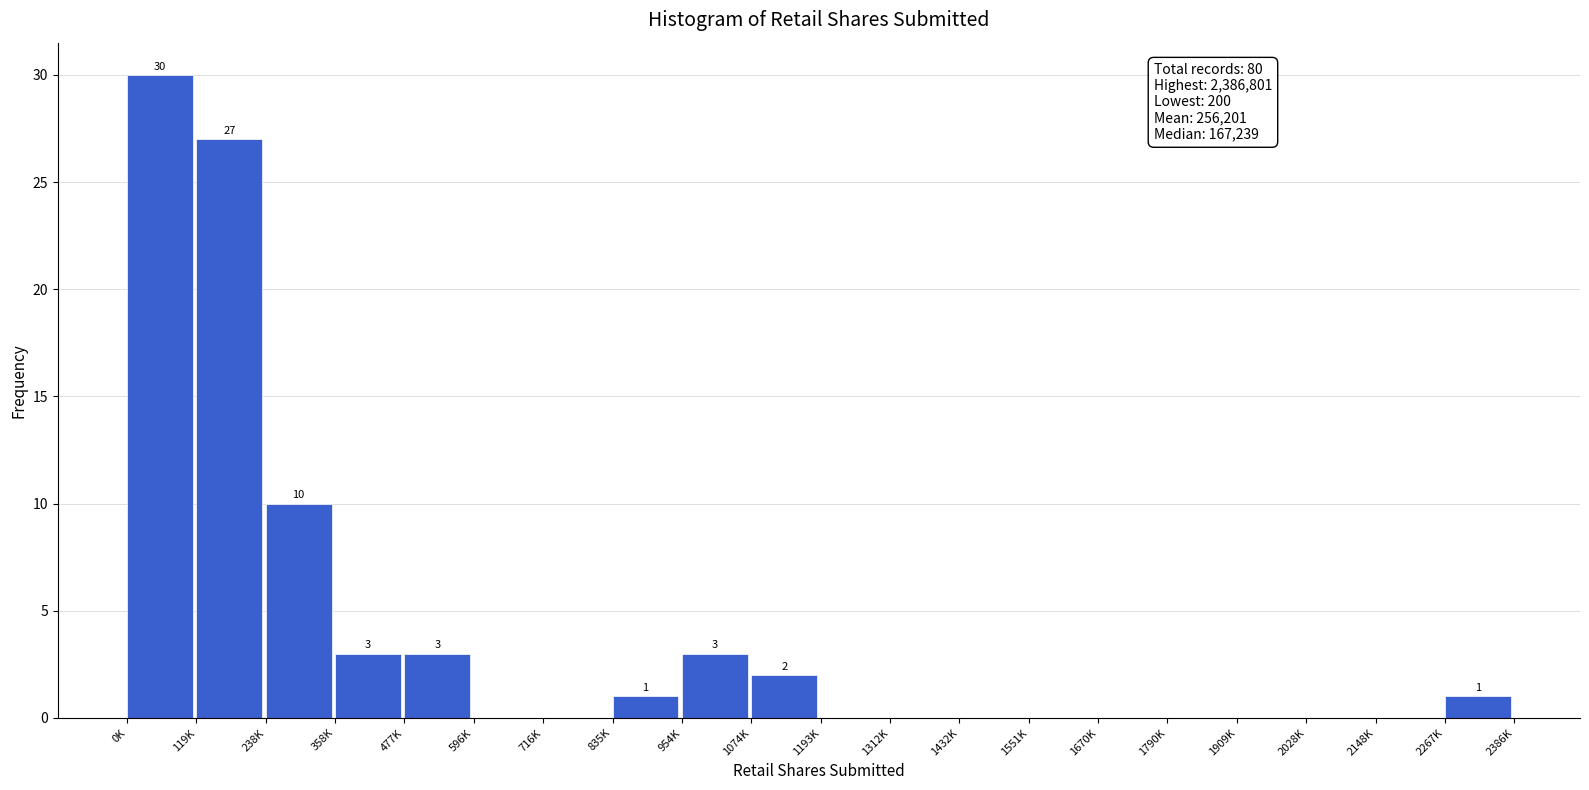

Reading left to right, list all the values displayed in this chart.

0K=30	119K=27	238K=10	358K=3	477K=3	596K=0	716K=0	835K=1	954K=3	1074K=2	1193K=0	1312K=0	1432K=0	1551K=0	1670K=0	1790K=0	1909K=0	2028K=0	2148K=0	2267K=1